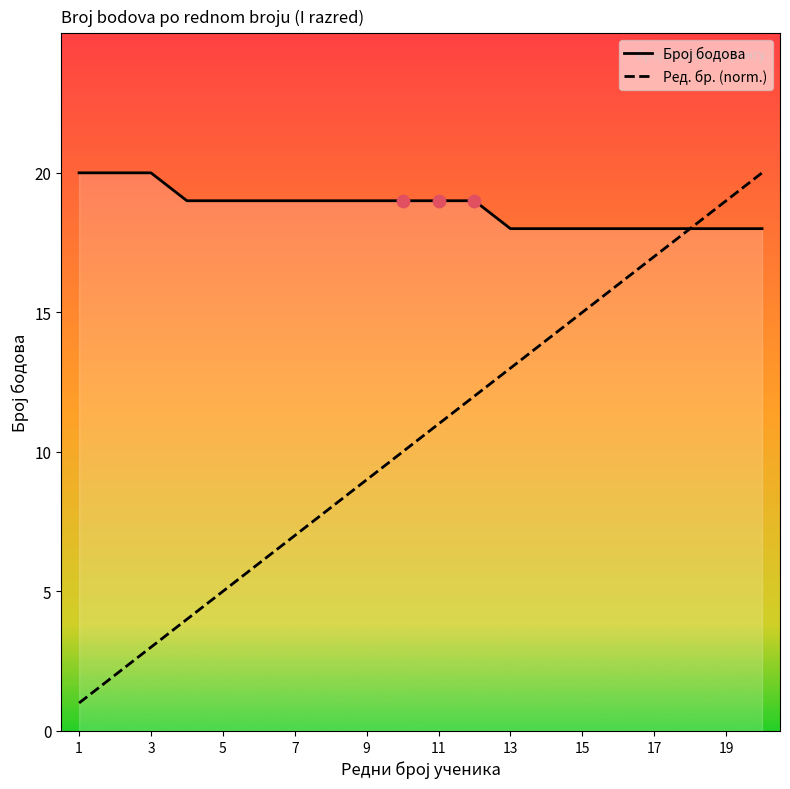

What is the greatest value displayed?

20